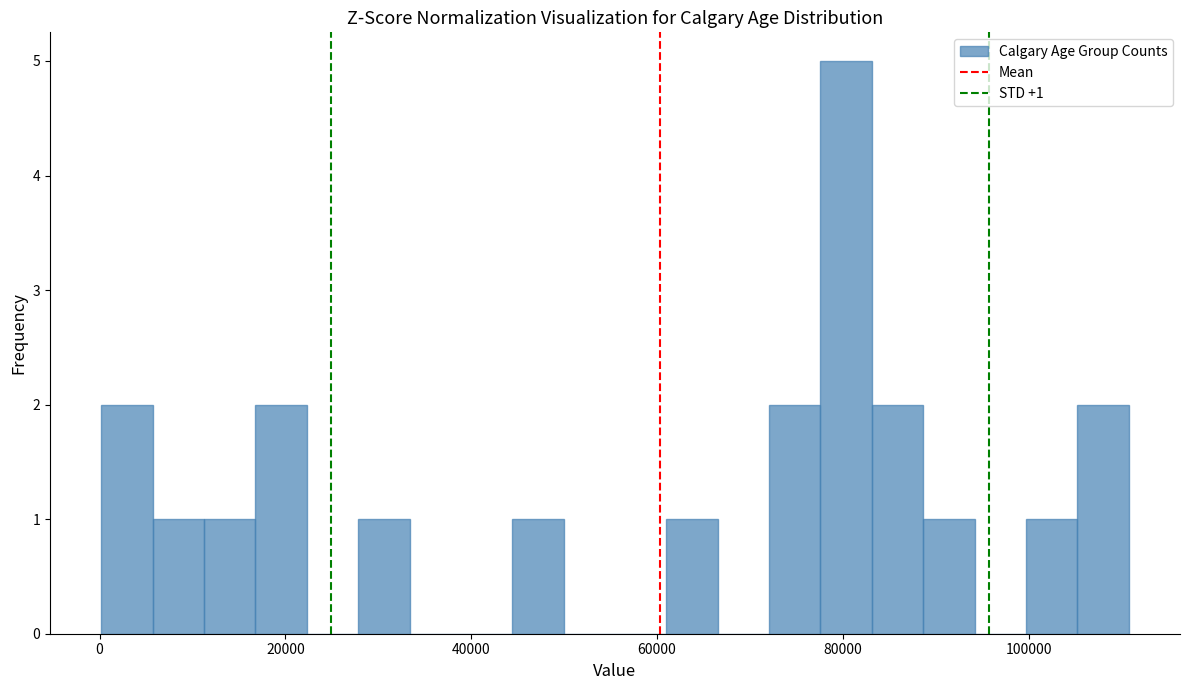

Around what value on the x-axis is the tallest bar? Give the approximate position of its centre, as read against the axis.

80000